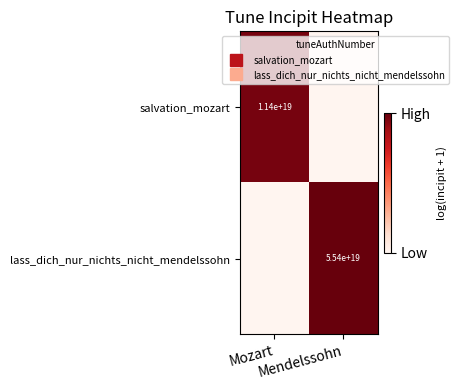

Rank the categories by salvation_mozart value from highest to lowest.

Mozart, Mendelssohn